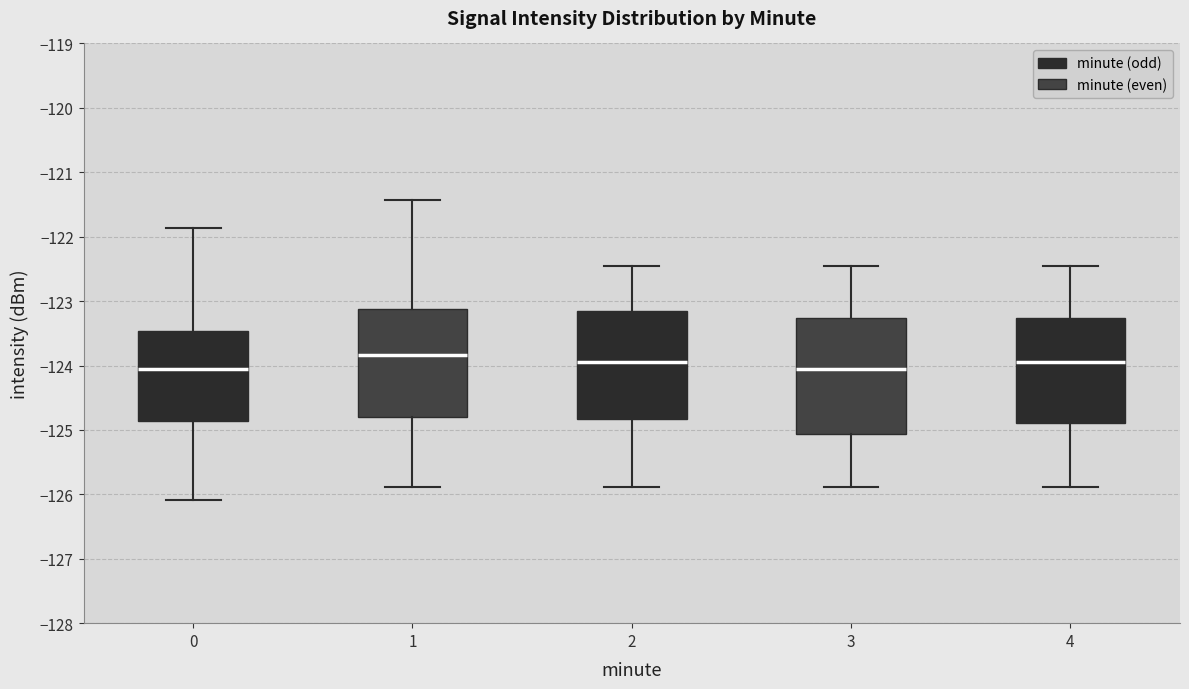

Where does the upper whisker of the box at x = 2 end on the y-axis? The values are not printed on the chart, so give them approximately, as read against the axis.

-122.5